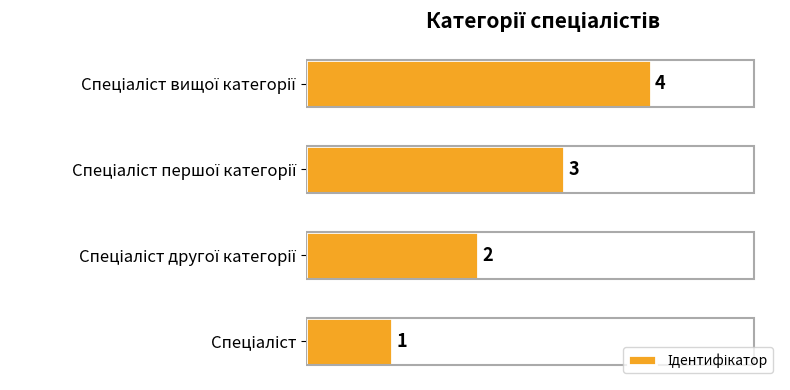

What is the difference between the maximum and minimum values?

3